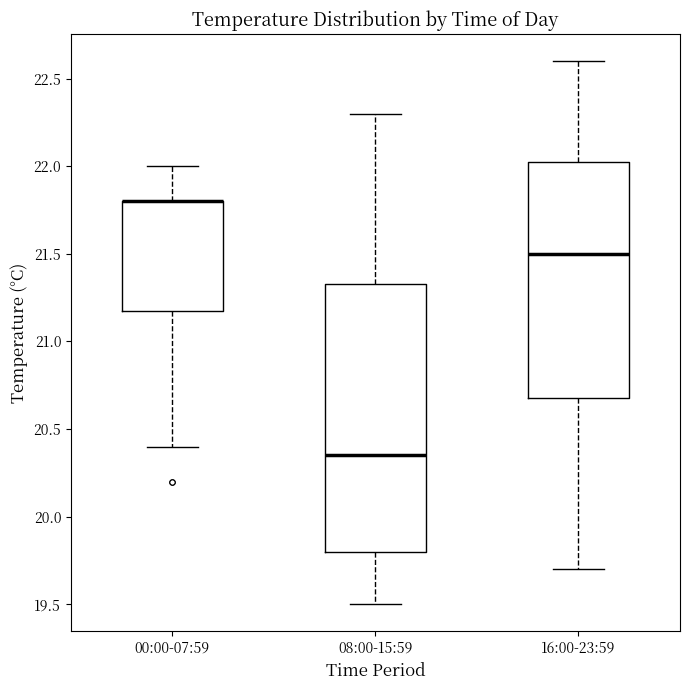

Which box is the tallest, from its lower edge to its upper edge?

08:00-15:59